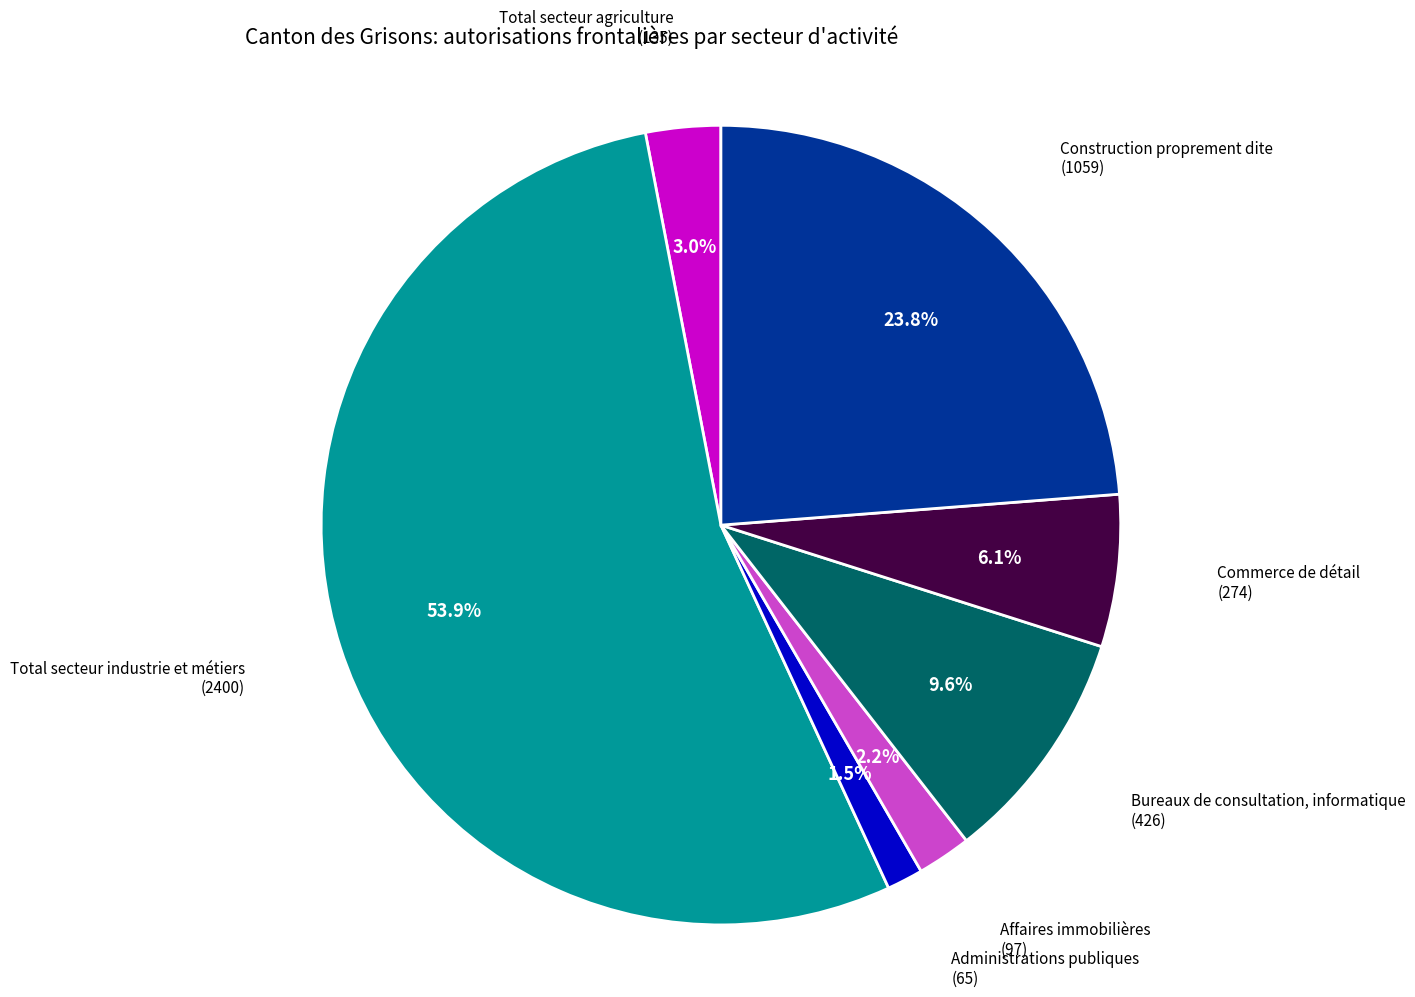

Does any single category account for the majority?

Yes